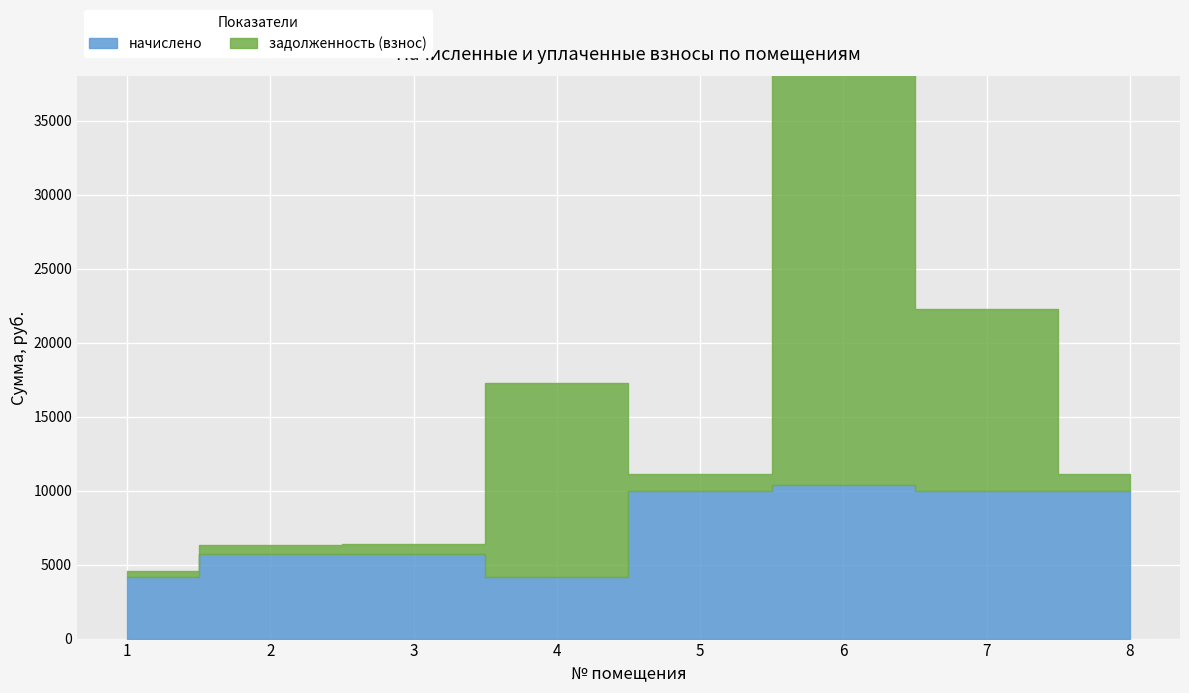

Read the задолженность (взнос) value at 1.

459.6